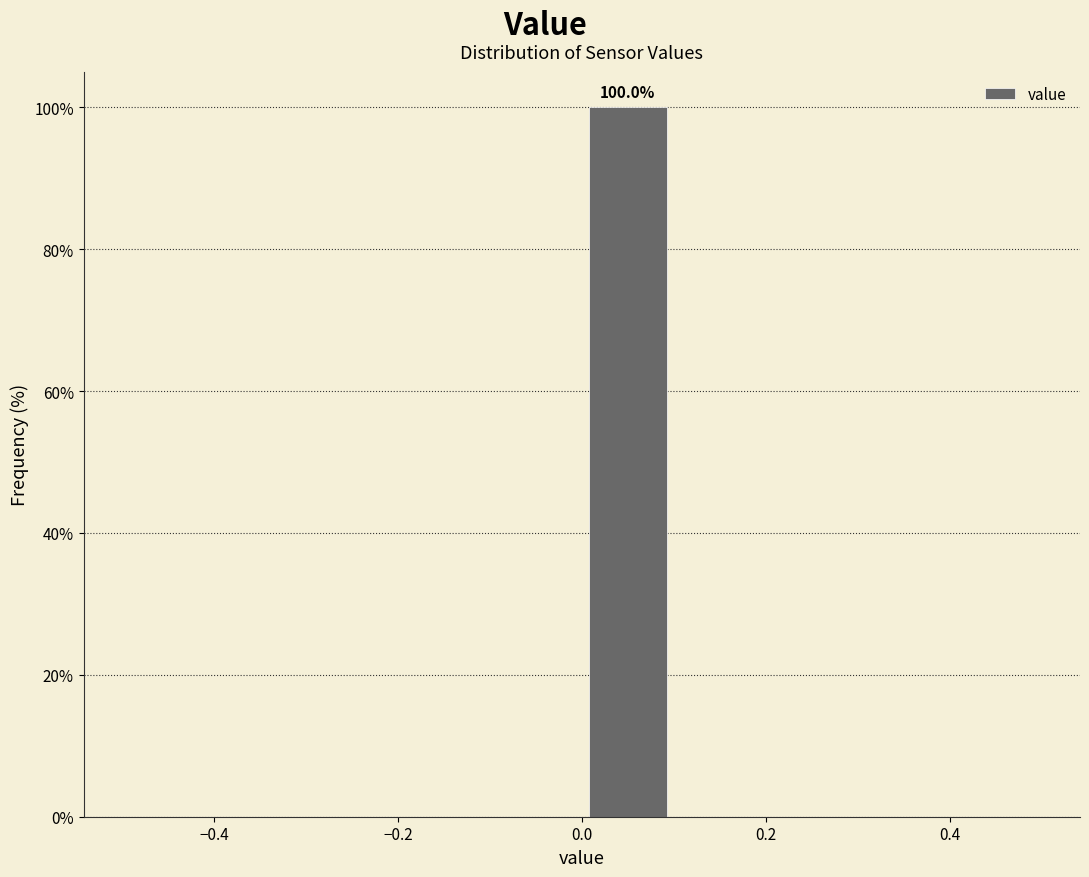

Which range on the x-axis has the tallest bar?

0.0 to 0.1